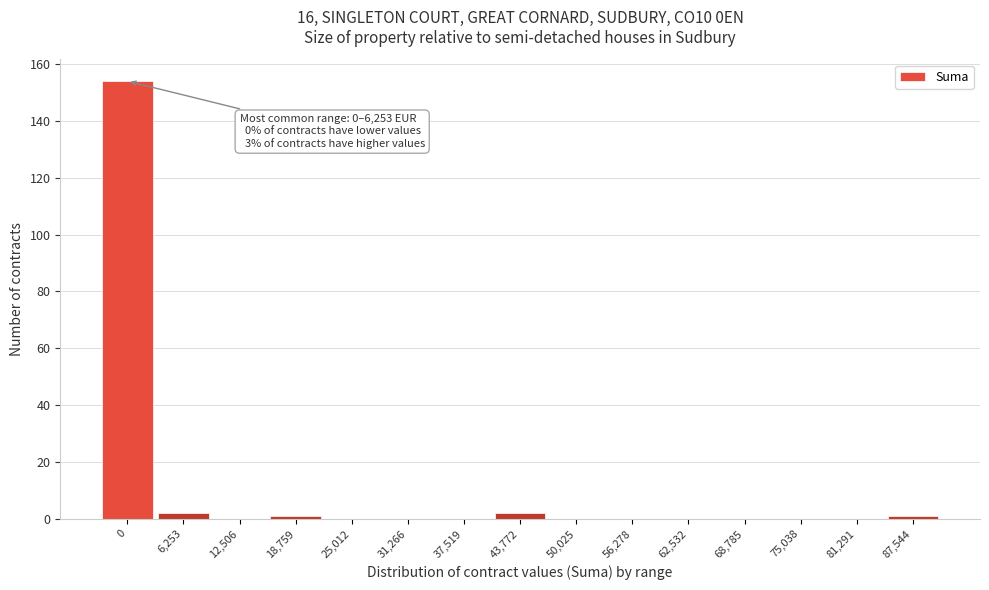

Reading left to right, extract all data points from this chart.

0=154	6,253=2	12,506=0	18,759=1	25,012=0	31,266=0	37,519=0	43,772=2	50,025=0	56,278=0	62,532=0	68,785=0	75,038=0	81,291=0	87,544=1